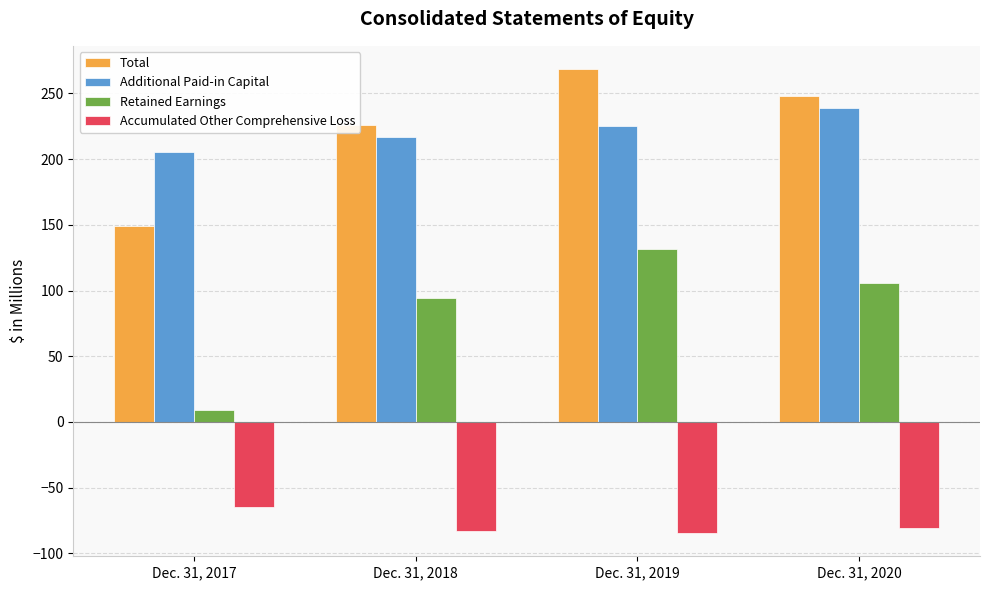

Which label corresponds to the largest value in the chart?

Dec. 31, 2019